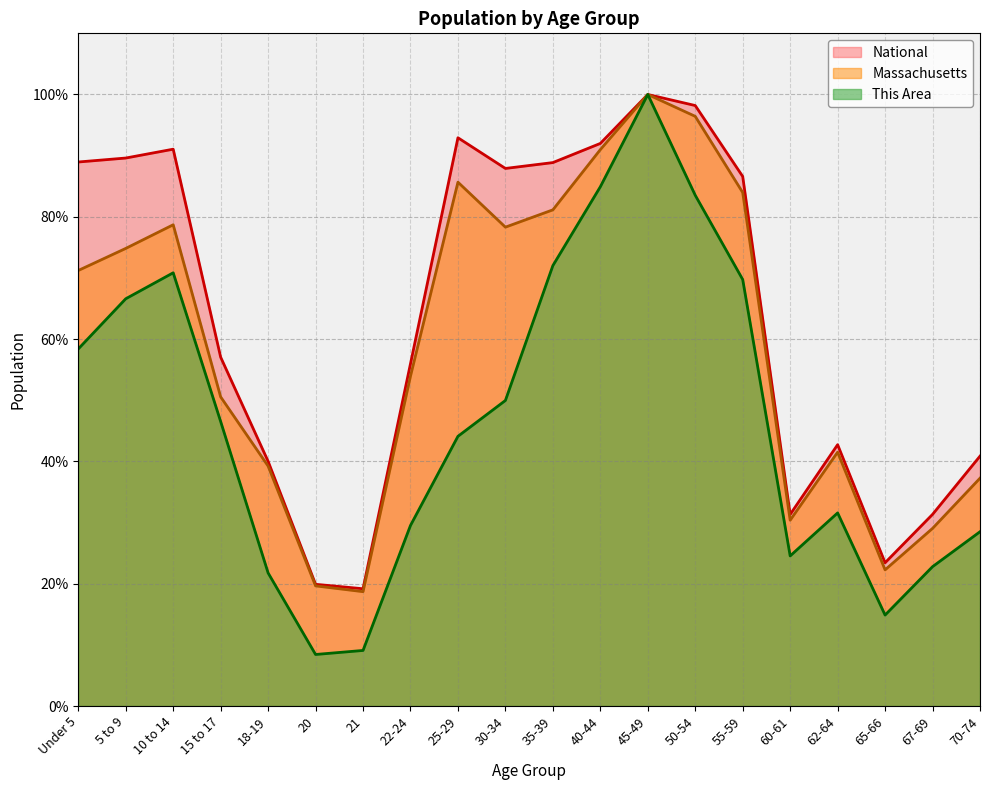

Reading left to right, extract all data points from this chart.

This Area: Under 5=58.4	5 to 9=66.6	10 to 14=70.8	15 to 17=46.5	18-19=21.8	20=8.4	21=9.1	22-24=29.5	25-29=44.1	30-34=50.0	35-39=72.0	40-44=84.9	45-49=100.0	50-54=83.5	55-59=69.7	60-61=24.5	62-64=31.6	65-66=14.9	67-69=22.8	70-74=28.5
Massachusetts: Under 5=71.2	5 to 9=74.8	10 to 14=78.7	15 to 17=50.5	18-19=39.2	20=19.6	21=18.7	22-24=53.9	25-29=85.7	30-34=78.3	35-39=81.1	40-44=91.0	45-49=100.0	50-54=96.4	55-59=84.0	60-61=30.4	62-64=41.5	65-66=22.3	67-69=29.0	70-74=37.3
National: Under 5=89.0	5 to 9=89.6	10 to 14=91.1	15 to 17=57.0	18-19=40.0	20=19.9	21=19.2	22-24=56.0	25-29=92.9	30-34=87.9	35-39=88.9	40-44=92.0	45-49=100.0	50-54=98.2	55-59=86.6	60-61=31.3	62-64=42.7	65-66=23.4	67-69=31.3	70-74=40.9